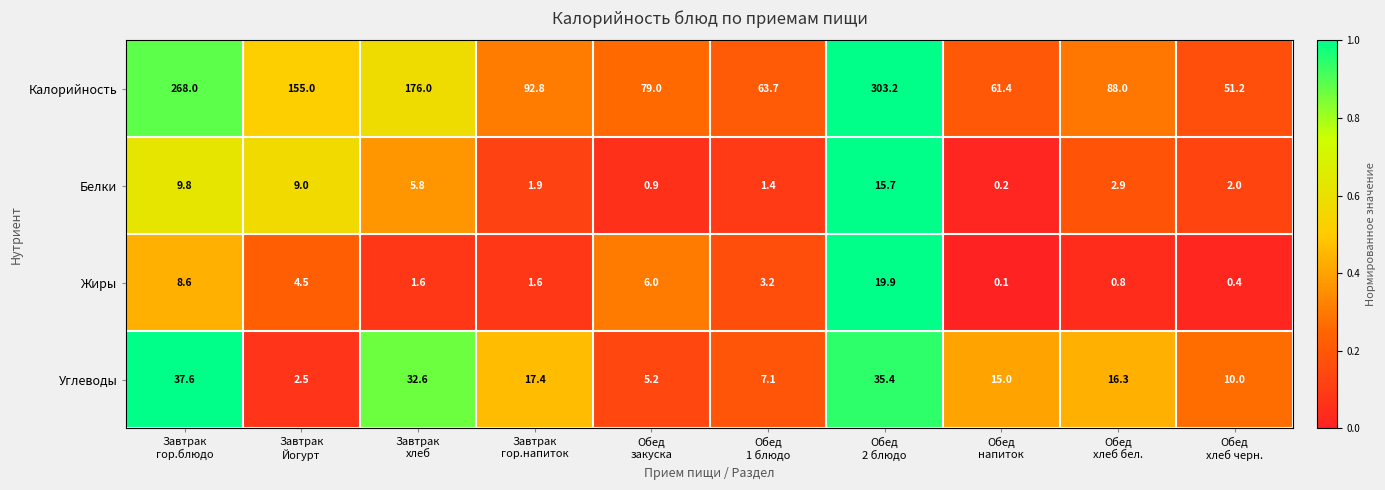

Which series has the widest spread of values?

Калорийность